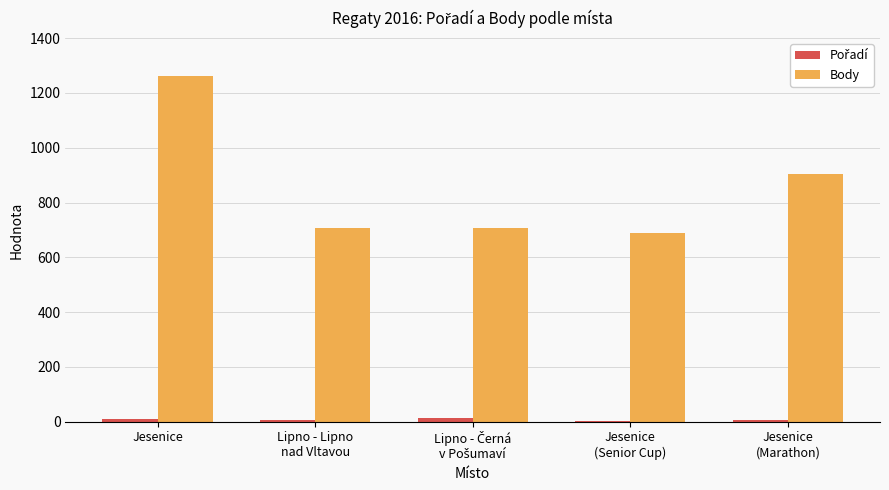

At which label does Body reach its peak?

Jesenice